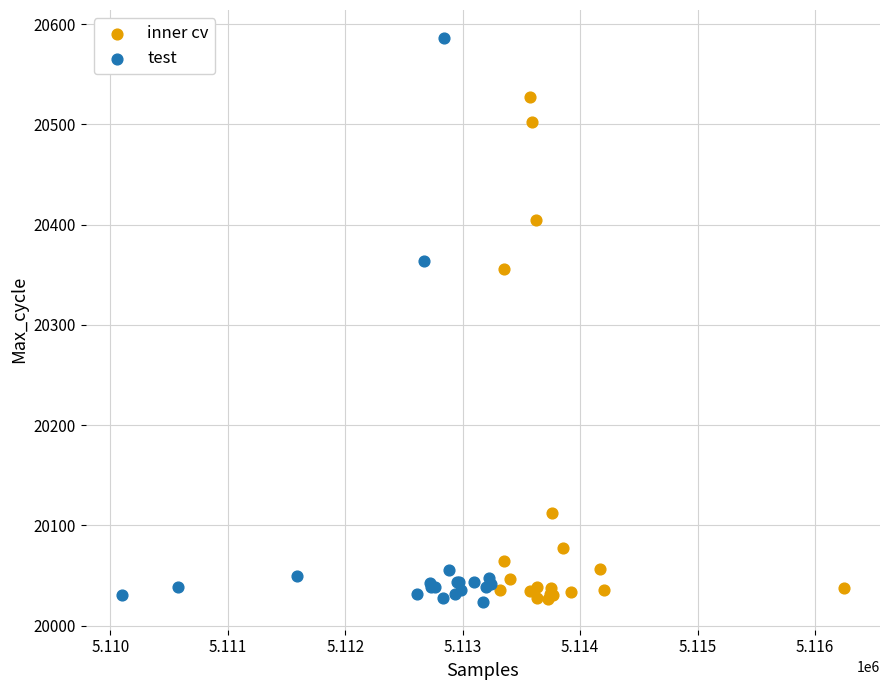

Which series has the widest spread of Y values?

test